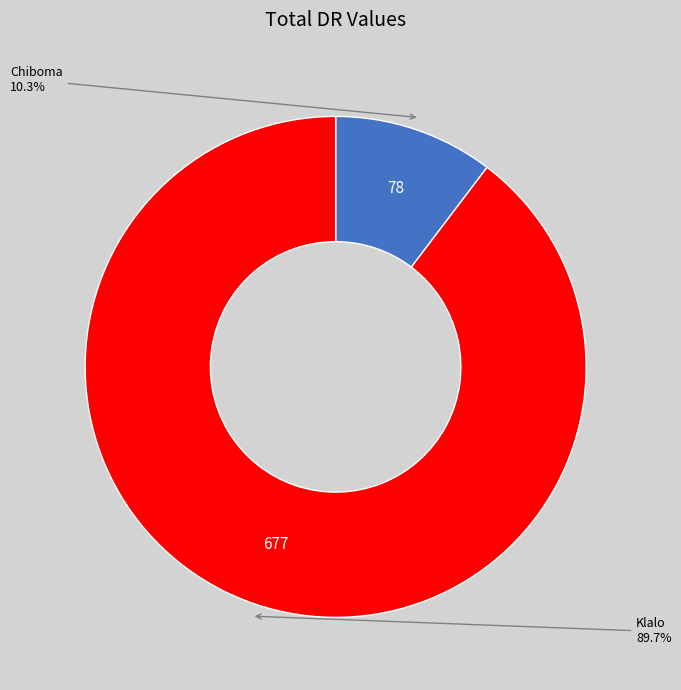

To the nearest percent, what is the average slice percentage?

50%